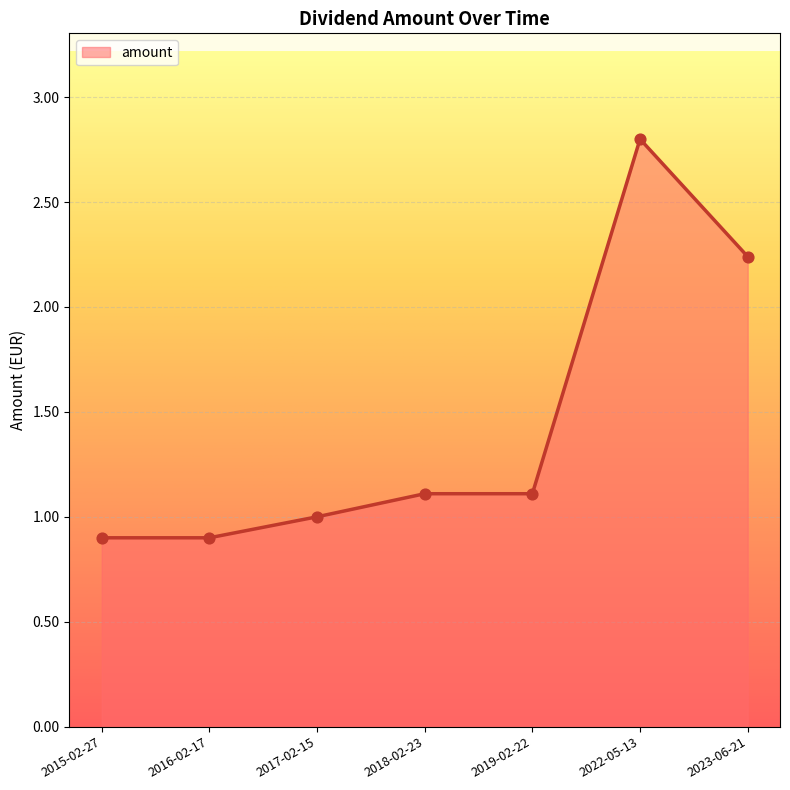

Which has a higher value, 2017-02-15 or 2022-05-13?

2022-05-13